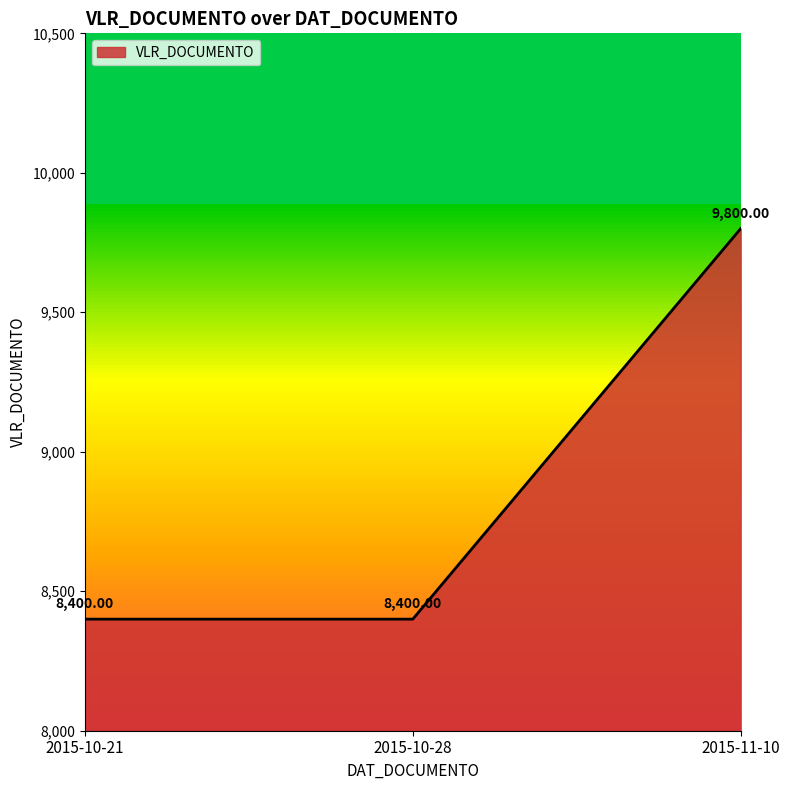

Count the values in the range 8400 to 9800.

3